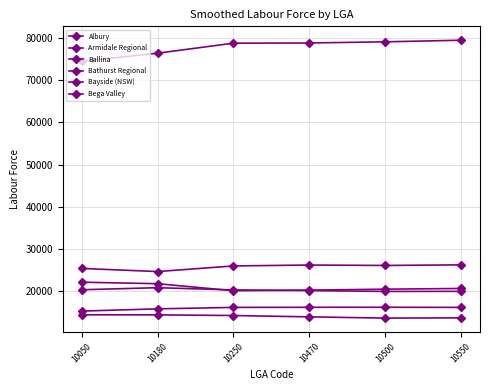

What is the highest value of the Bega Valley series?

16026